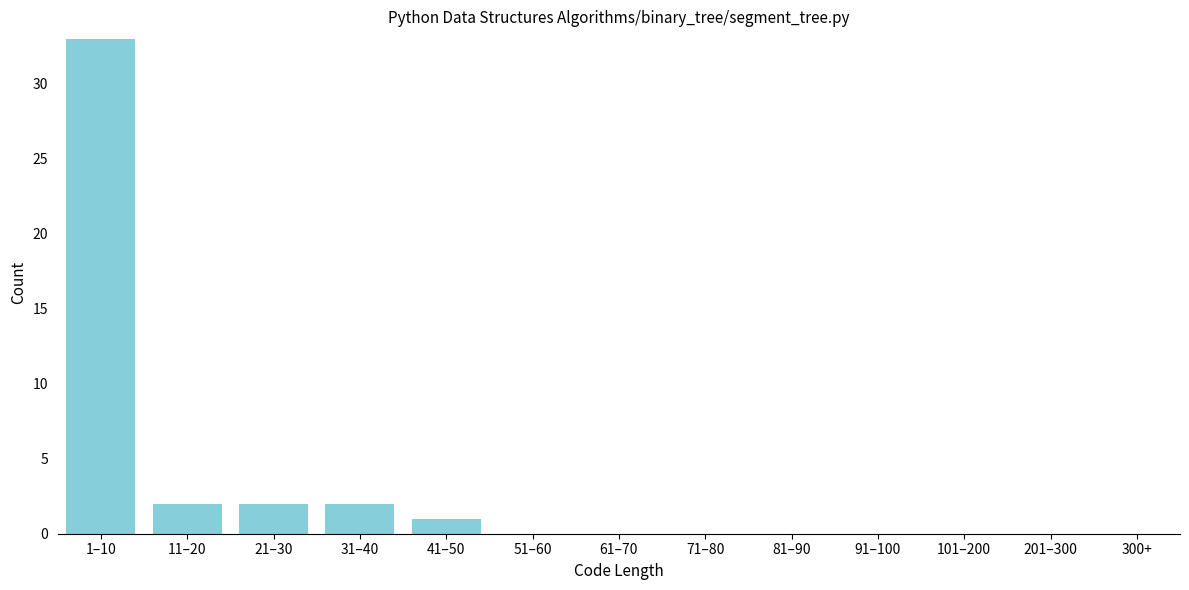

Reading left to right, transcribe all the data shown in this chart.

1–10=33	11–20=2	21–30=2	31–40=2	41–50=1	51–60=0	61–70=0	71–80=0	81–90=0	91–100=0	101–200=0	201–300=0	300+=0